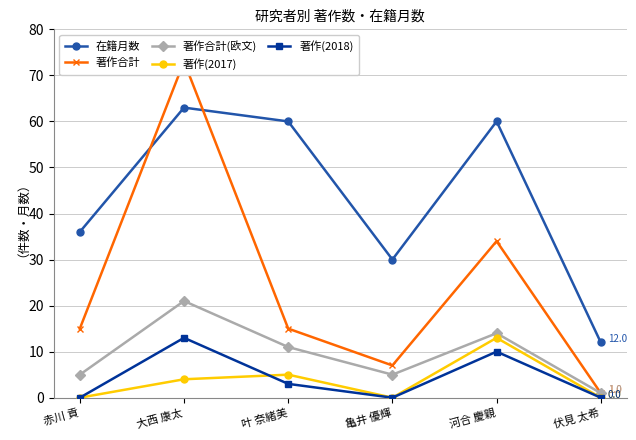

At which category does 在籍月数 reach its first local valley?

亀井 優輝